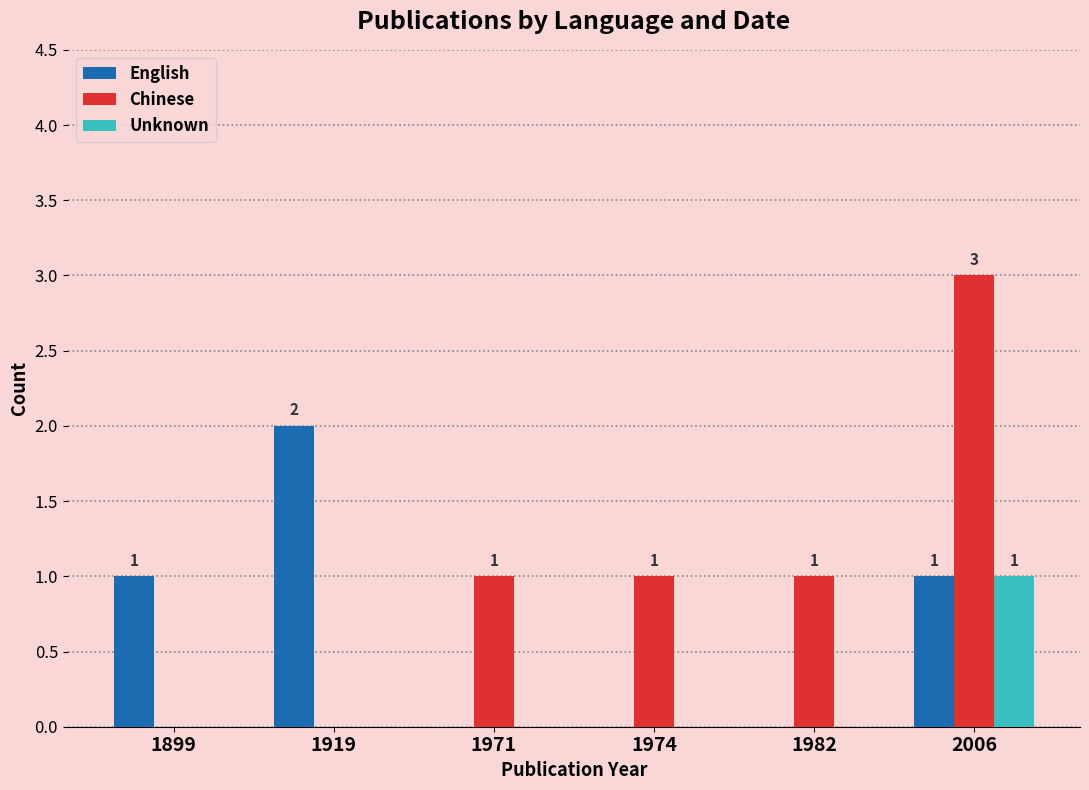

Count the number of data series in this chart.

3